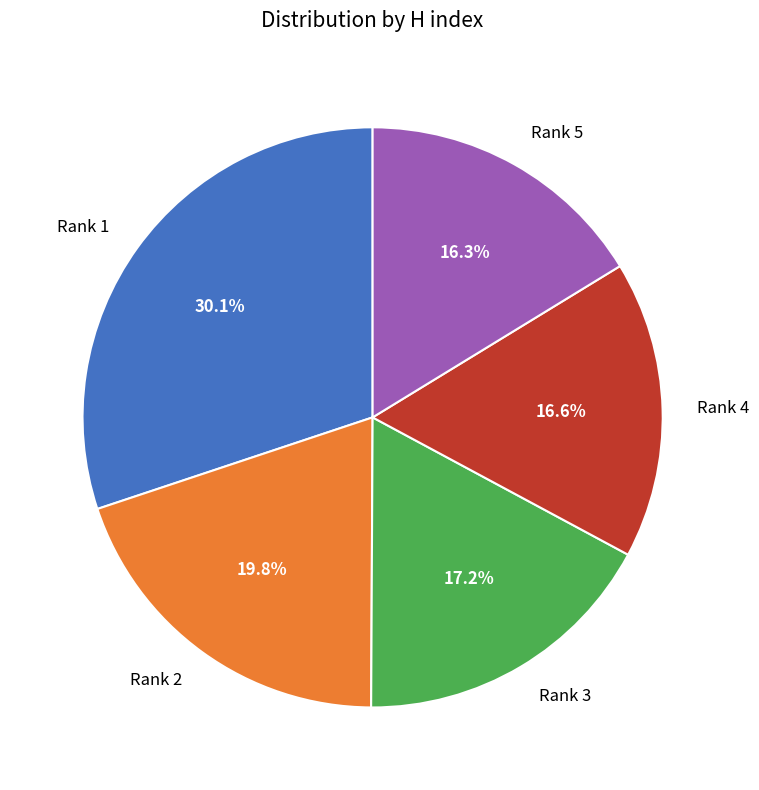

Combined, what portion of the pie is Rank 2 and Rank 1?

49.9%